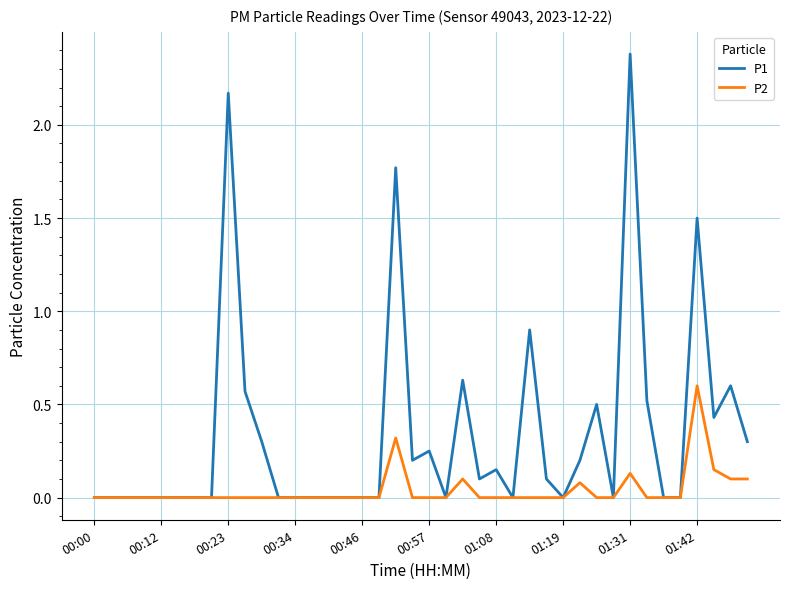

List the series in order of their peak value, lowest first.

P2, P1